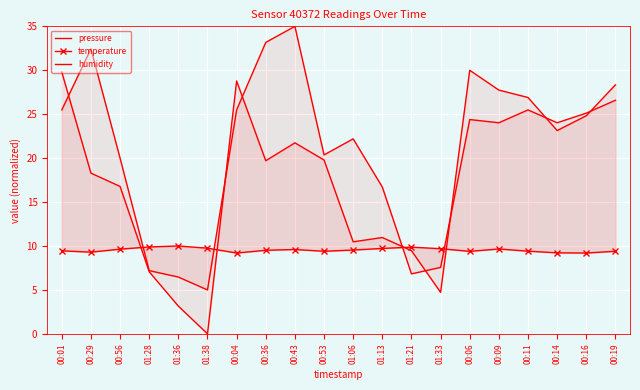

The humidity series shows 44.1 at 00:36. True or false?

False